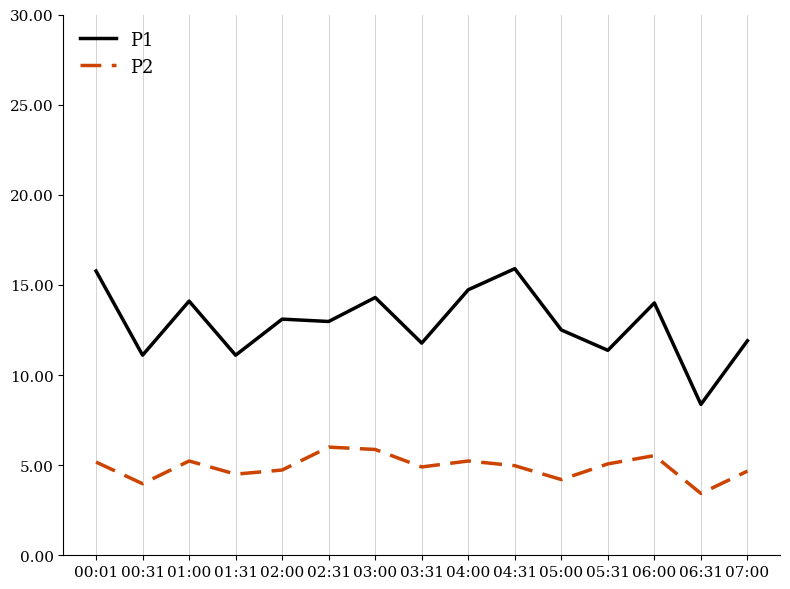

Is this an area chart (filled region under the line)?

No